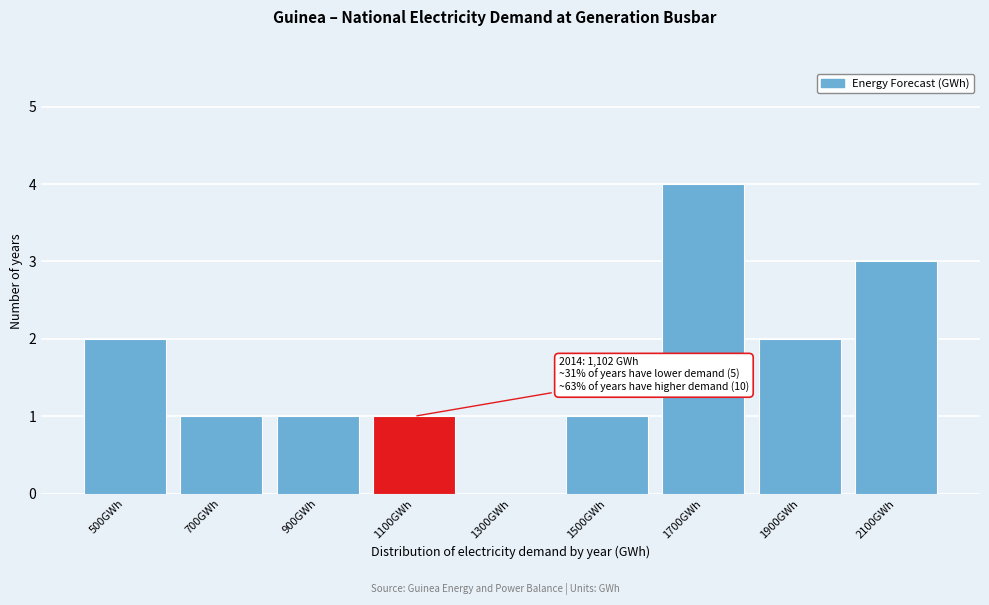

Reading right to left, what are all the values shown in this chart?

2100GWh=3	1900GWh=2	1700GWh=4	1500GWh=1	1300GWh=0	1100GWh=1	900GWh=1	700GWh=1	500GWh=2